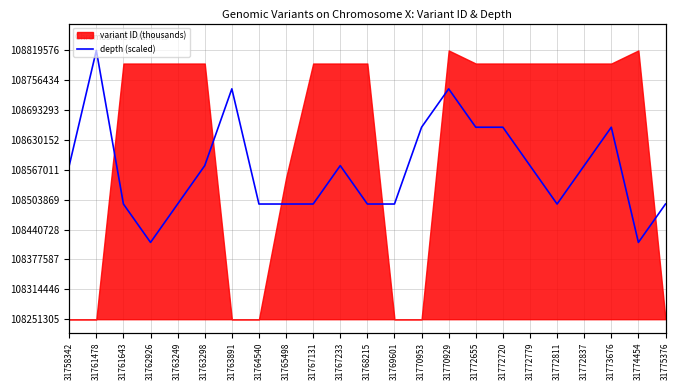

True or false: the data shows 57889393.1 at 31770929.

False